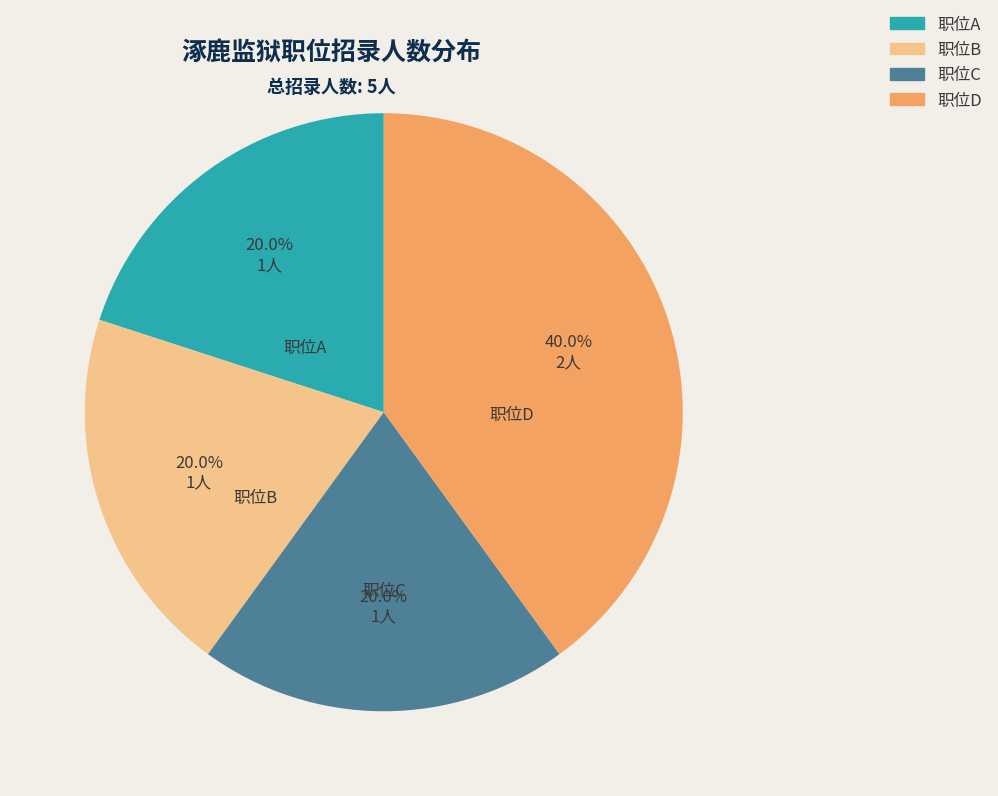

Is it true that 职位A is 20% of the pie?

True